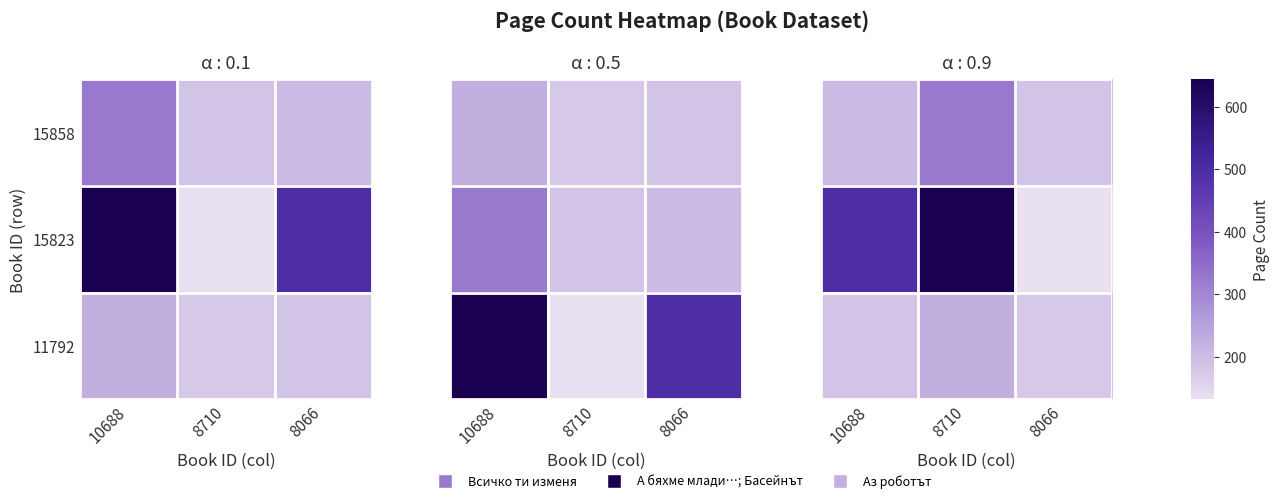

What is the average value of the 15858 series?

237